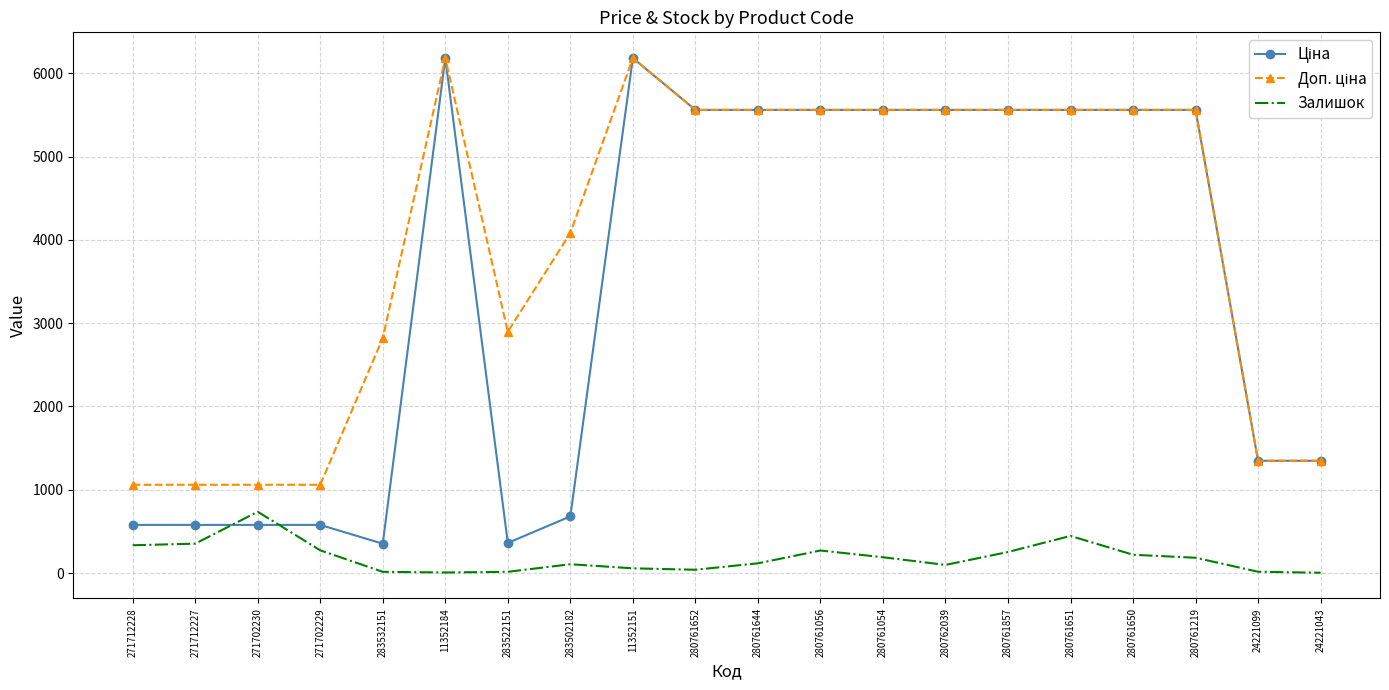

True or false: Залишок has a value of 253.0 at 280761857.

True